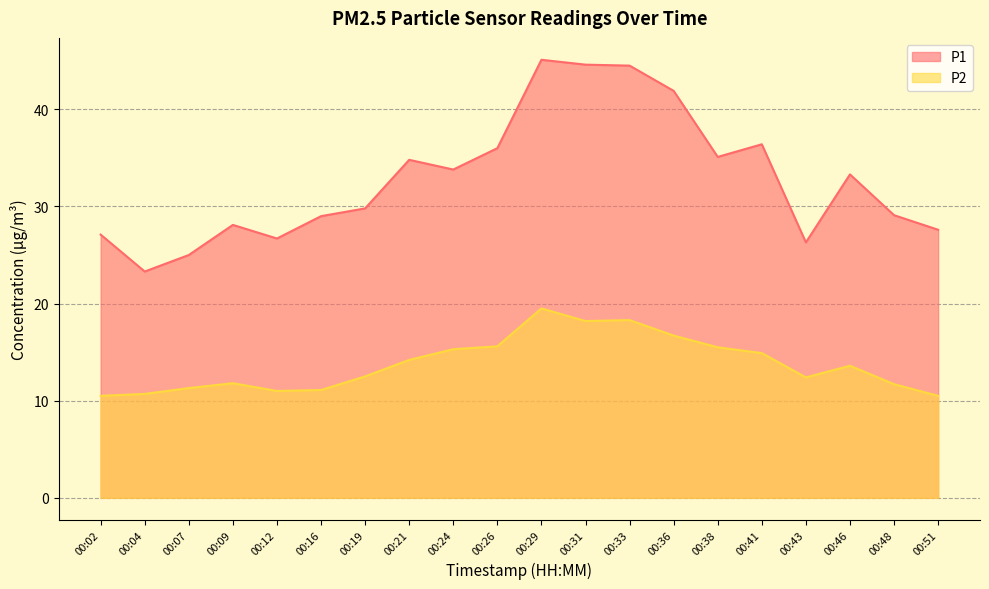

At which label does P2 reach its peak?

00:29